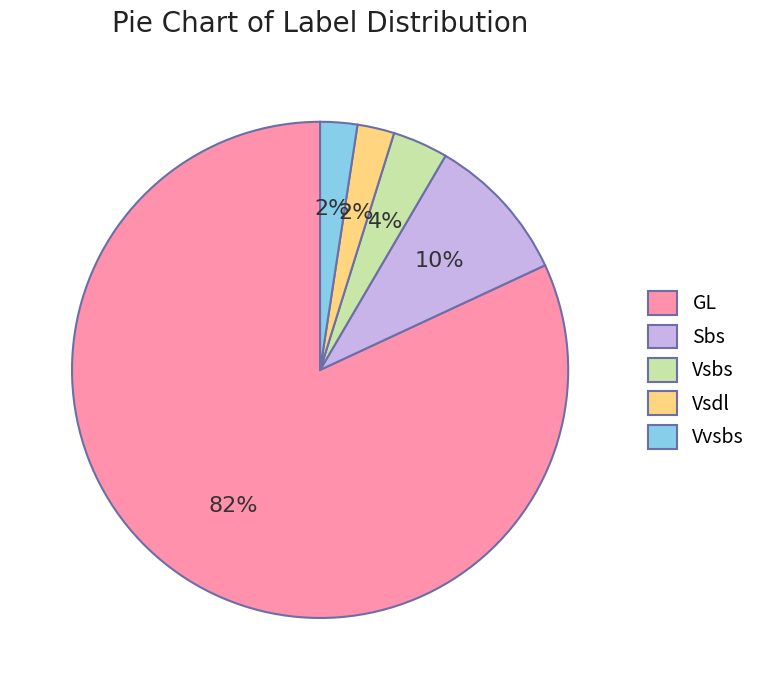

To the nearest percent, what portion does Vsbs represent?

4%